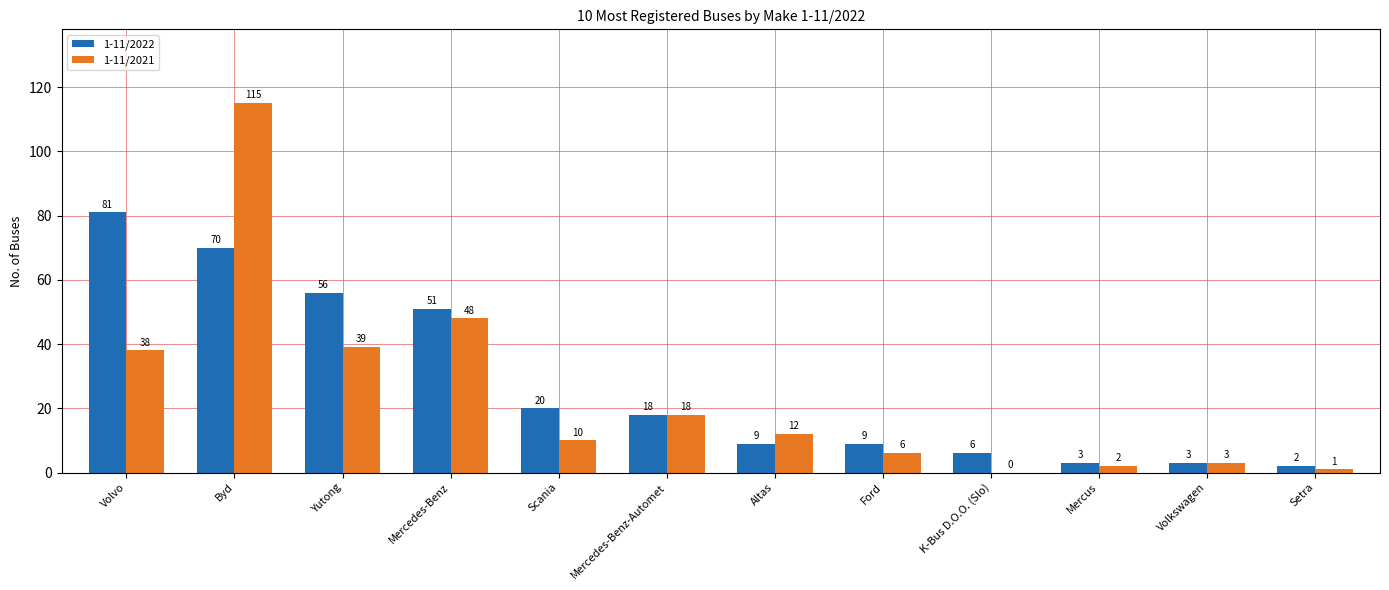

Which series has the largest total across all categories?

1-11/2022